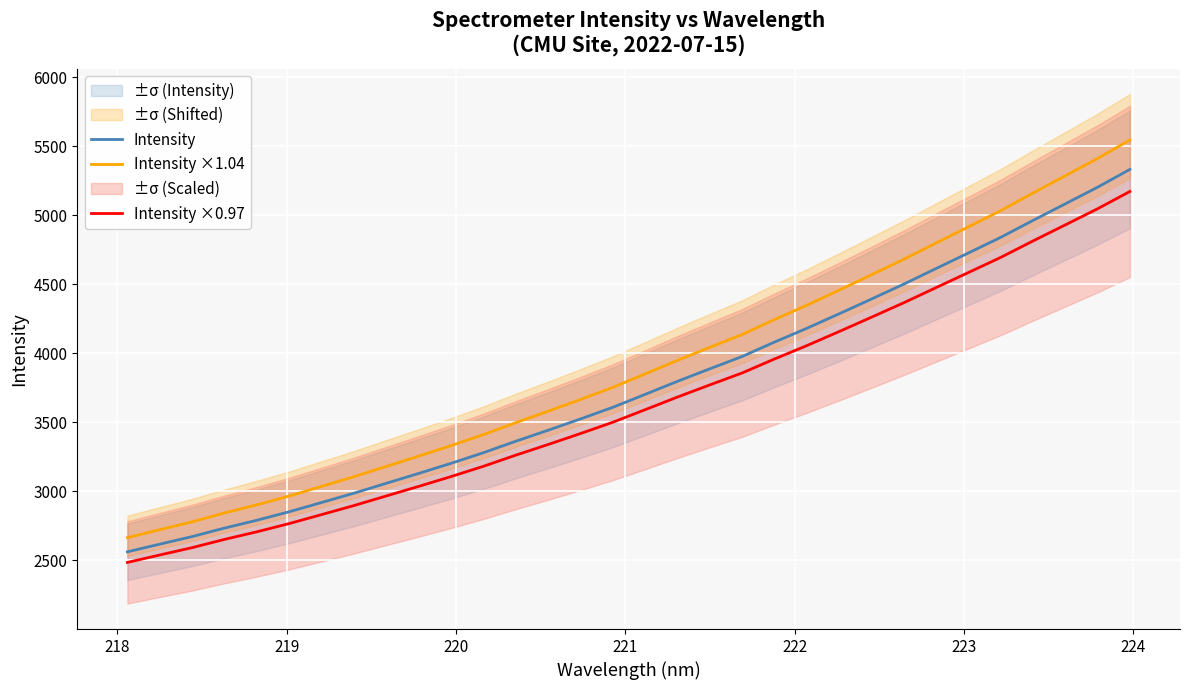

True or false: Intensity ×1.04 and Intensity ×0.97 intersect in this chart.

False